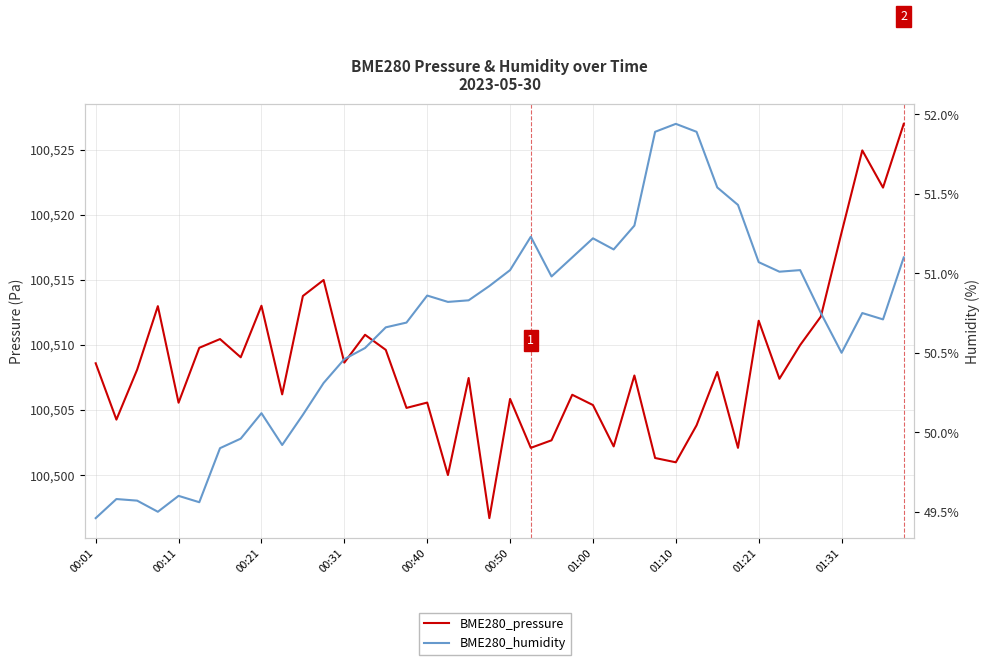

True or false: BME280_pressure and BME280_humidity cross at least once.

False